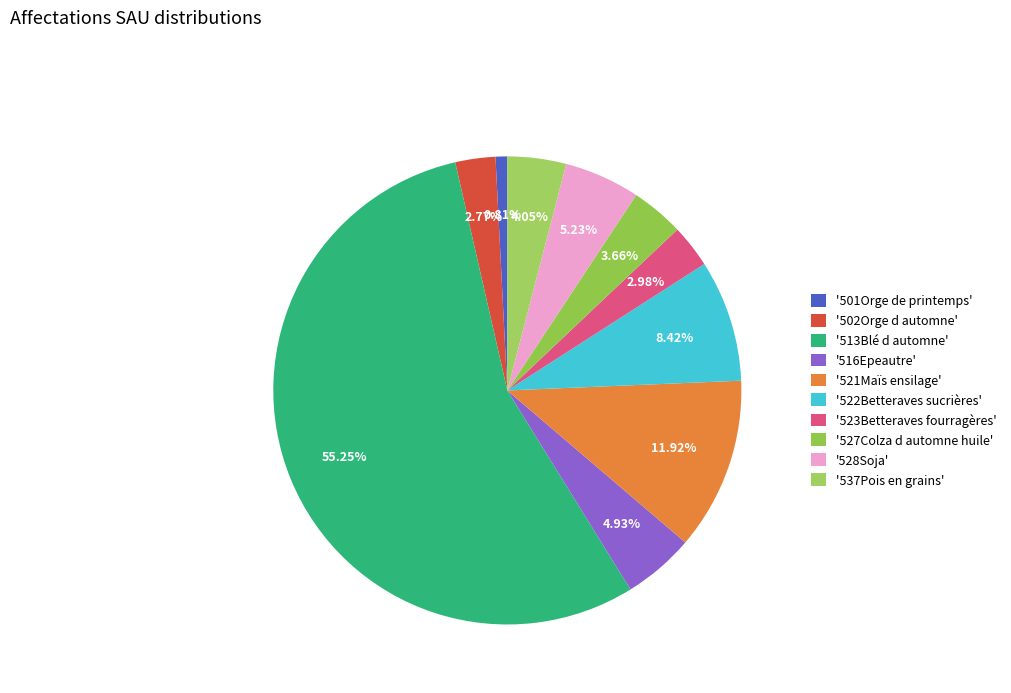

How many segments does this pie chart have?

10